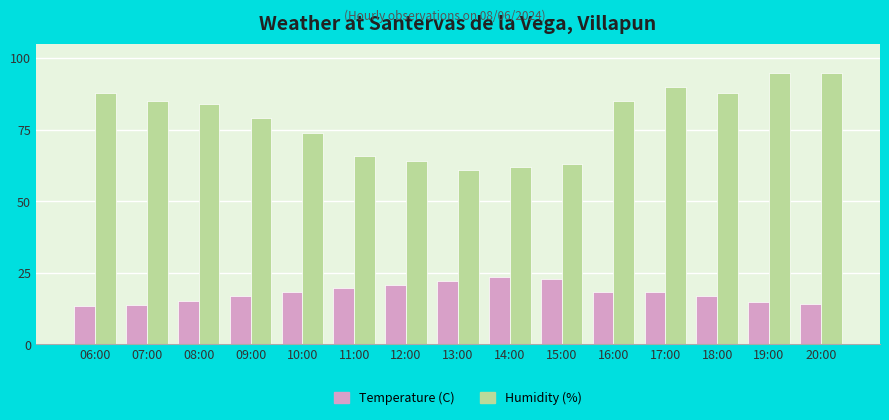

List the series in order of their overall mean, highest first.

Humidity (%), Temperature (C)